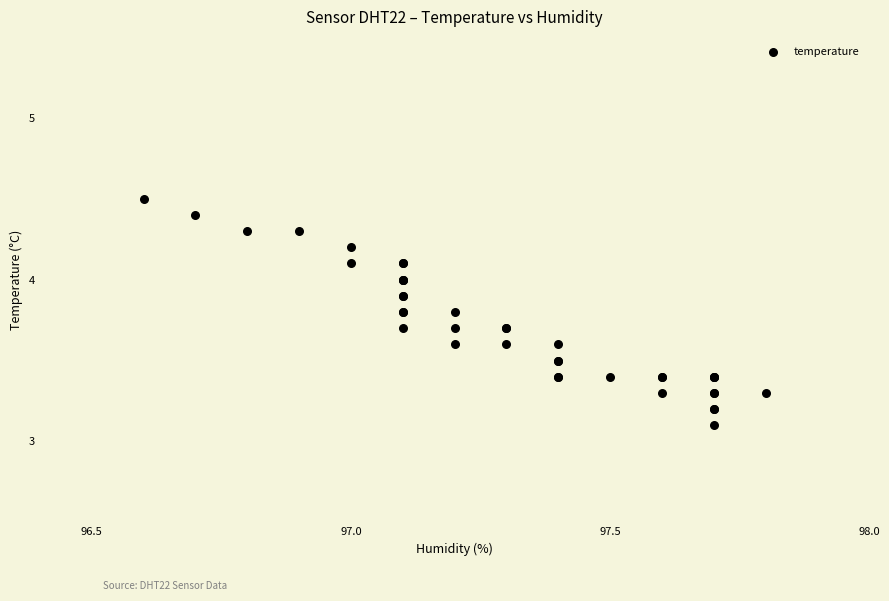

What Y value in the scatter plot is closest to 3?

3.1